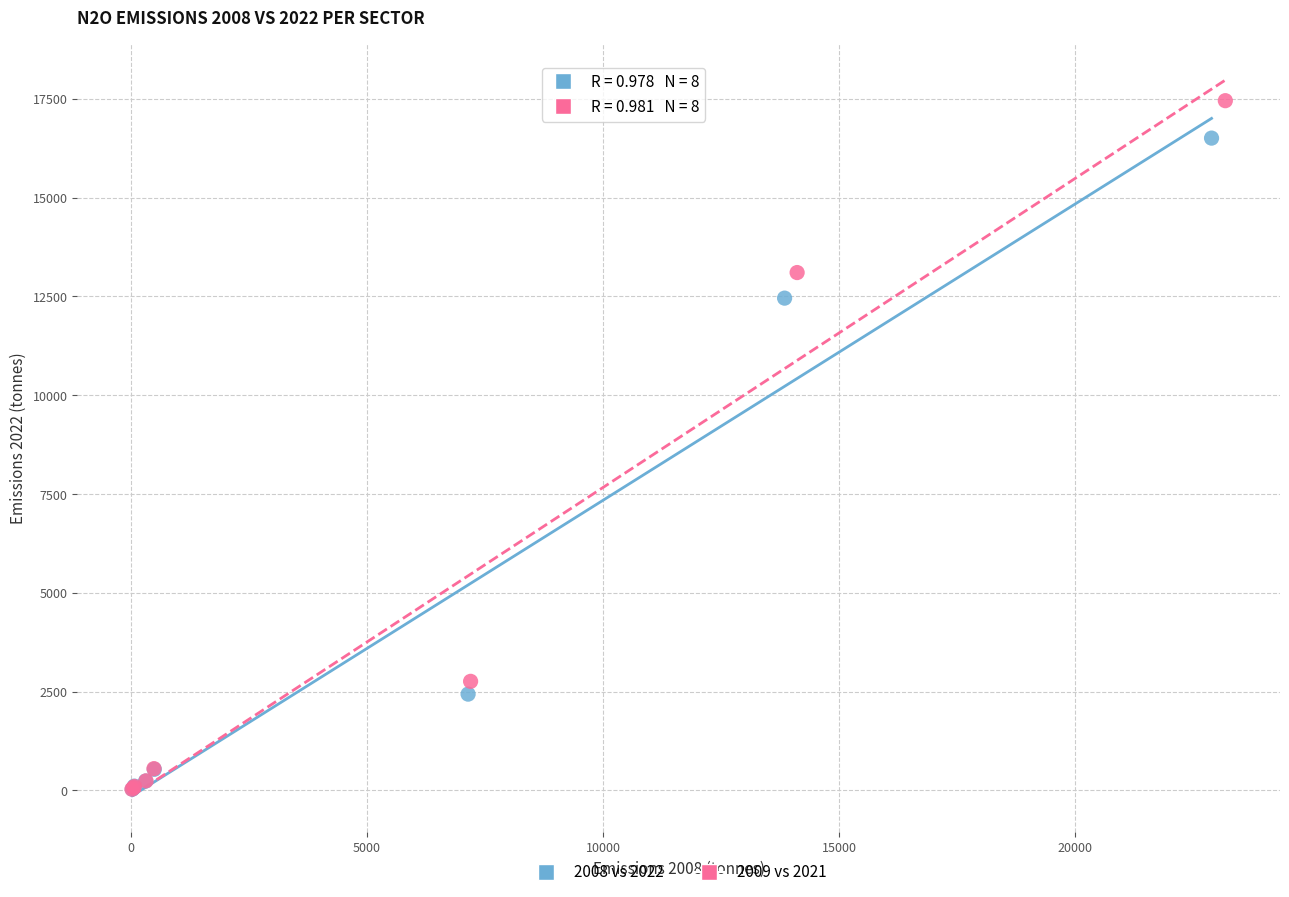

Which series contains the highest Y value?

2009 vs 2021